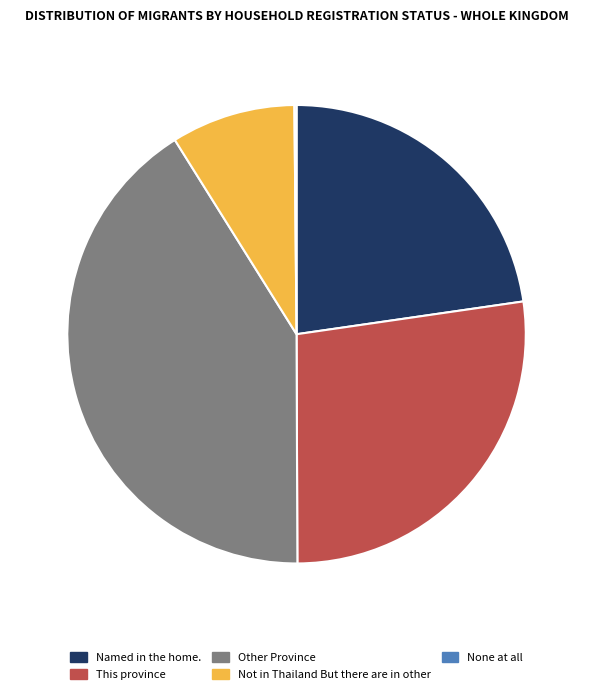

Does Named in the home. represent more than half of the total?

No